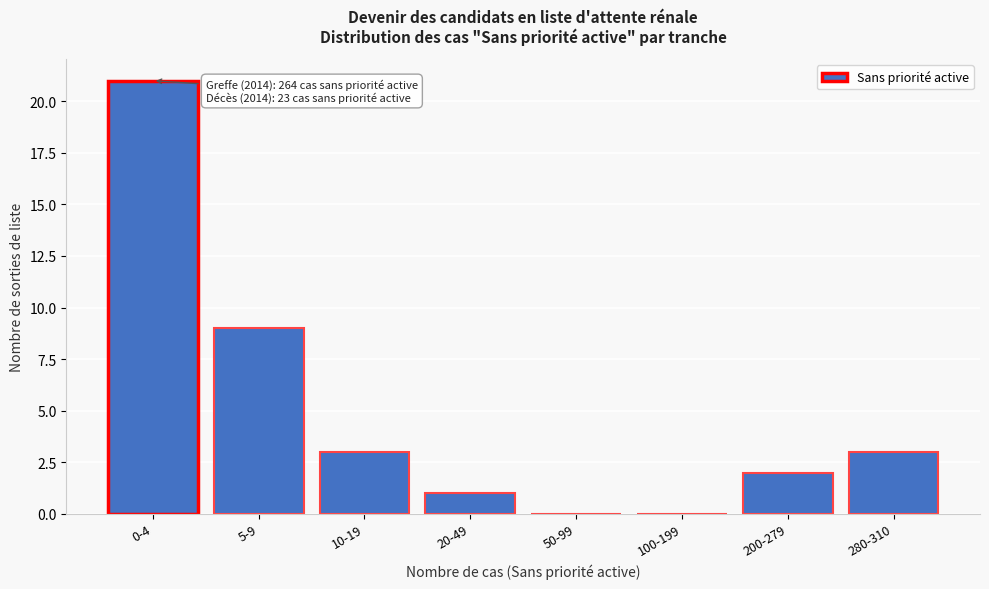

Reading left to right, transcribe all the data shown in this chart.

0-4=21	5-9=9	10-19=3	20-49=1	50-99=0	100-199=0	200-279=2	280-310=3